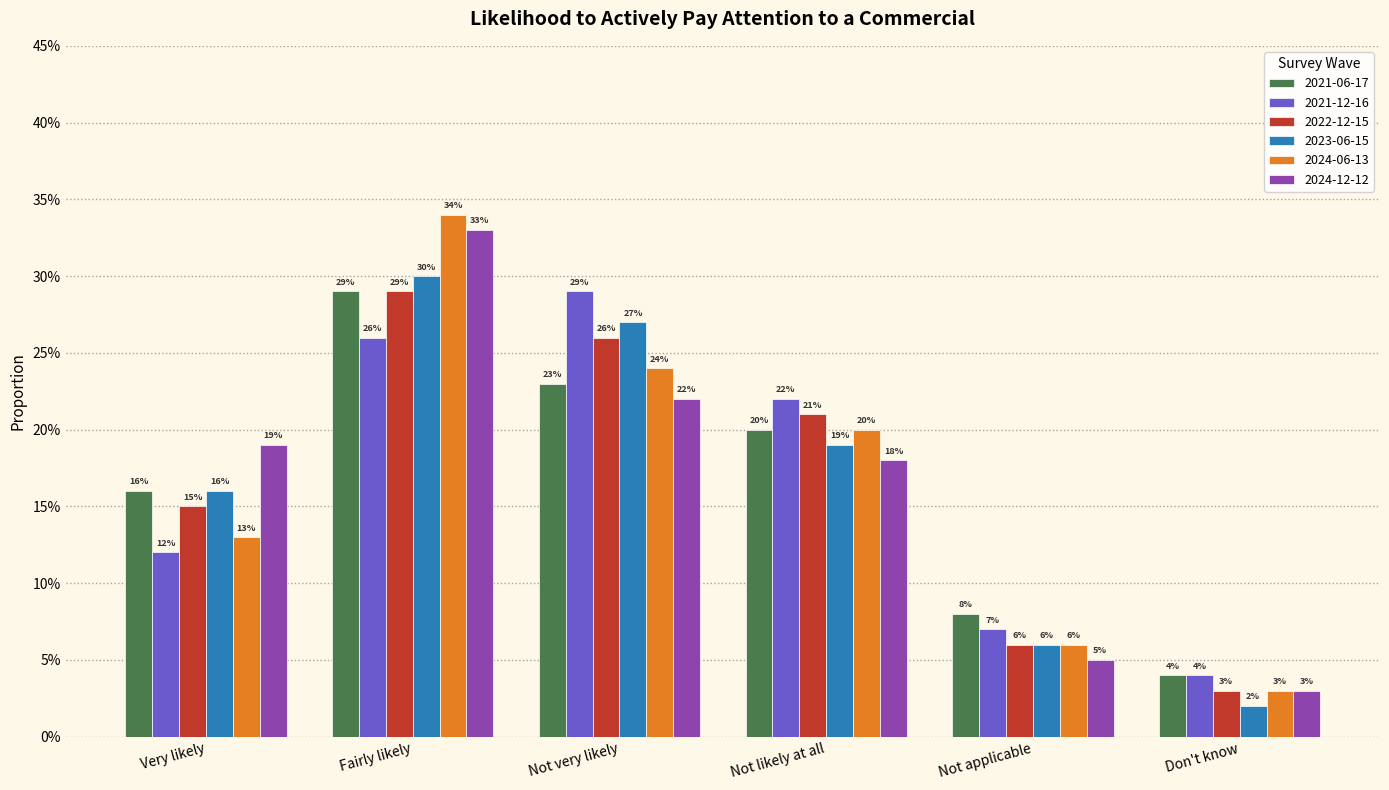

What are all the series names shown in the legend?

2021-06-17, 2021-12-16, 2022-12-15, 2023-06-15, 2024-06-13, 2024-12-12